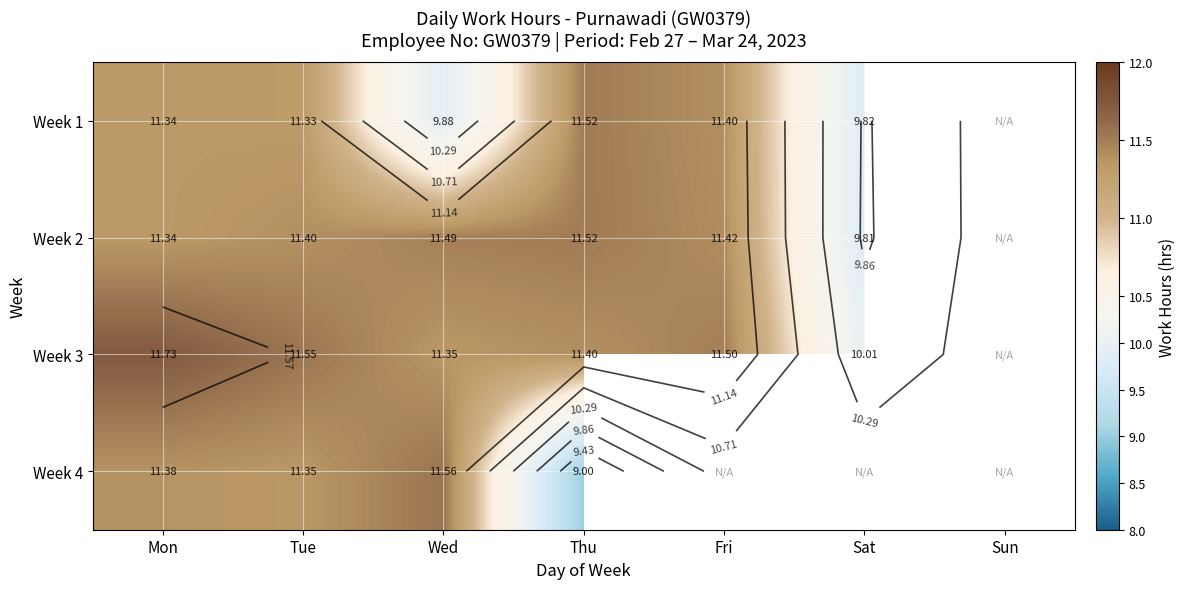

What is the approximate value of Week 2 at Mon?

11.3